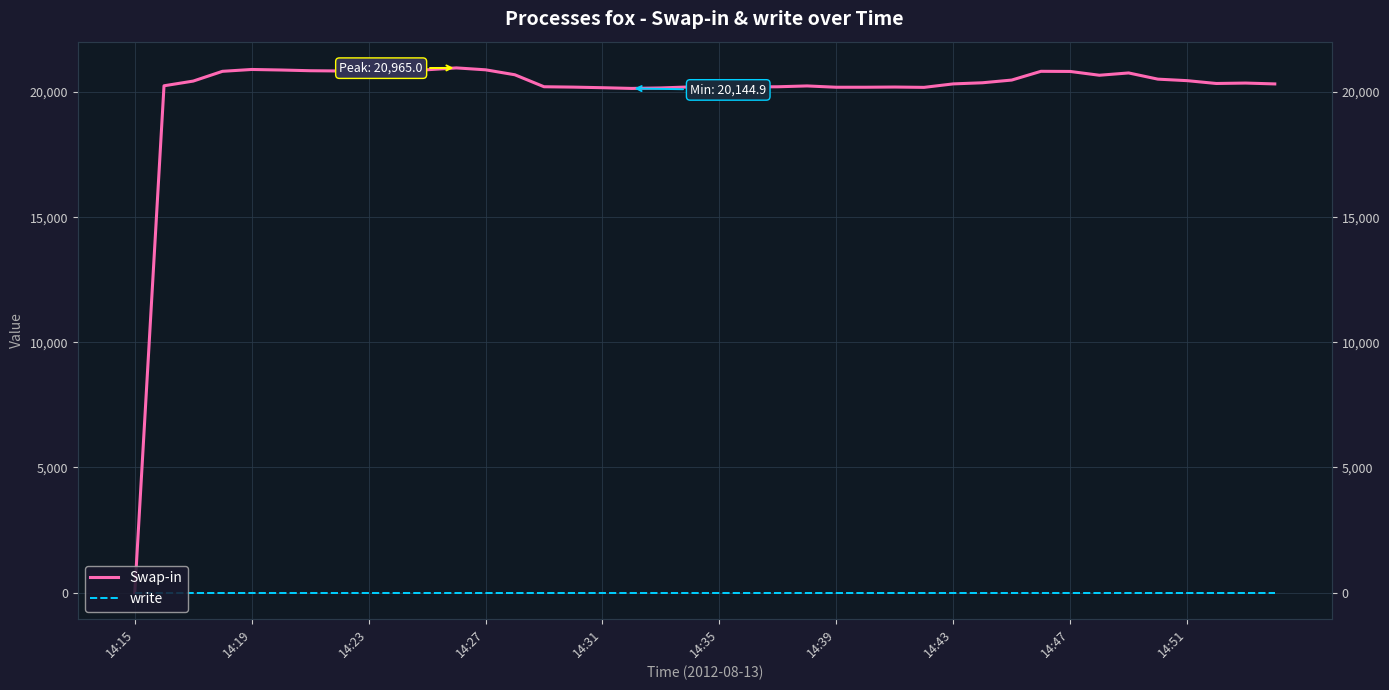

The value of Swap-in at 14:47 is 33812.5. True or false?

False